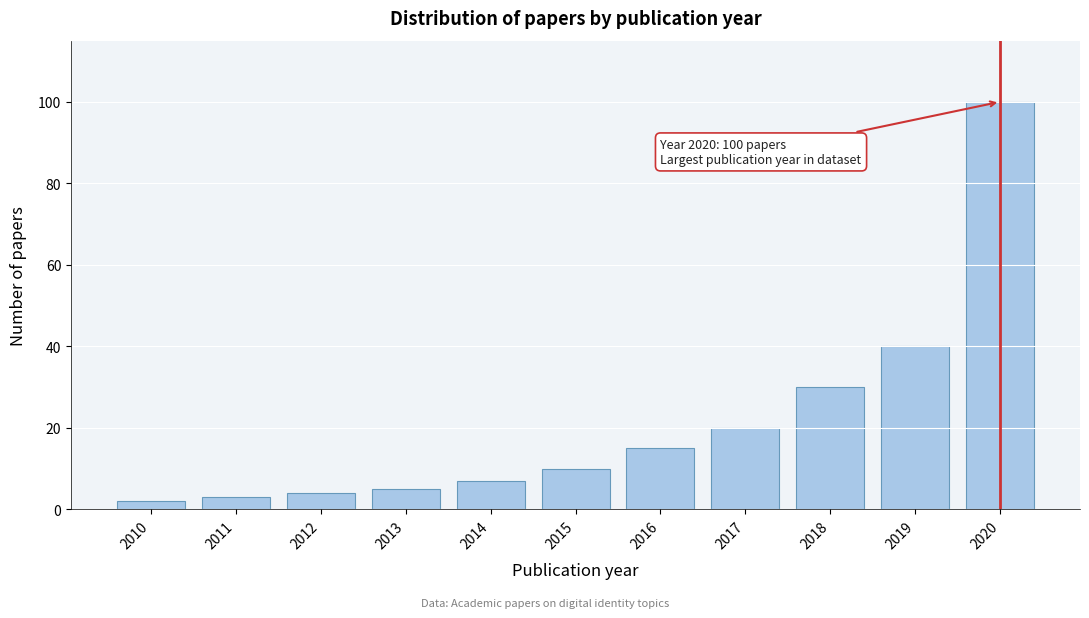

Reading right to left, transcribe all the data shown in this chart.

2020=100	2019=40	2018=30	2017=20	2016=15	2015=10	2014=7	2013=5	2012=4	2011=3	2010=2